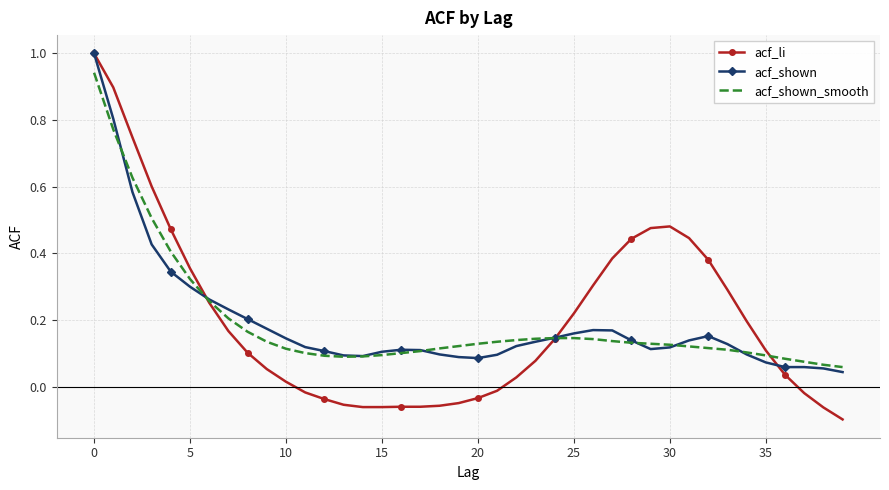

What is the difference between the maximum and minimum values in the acf_li series?

1.1